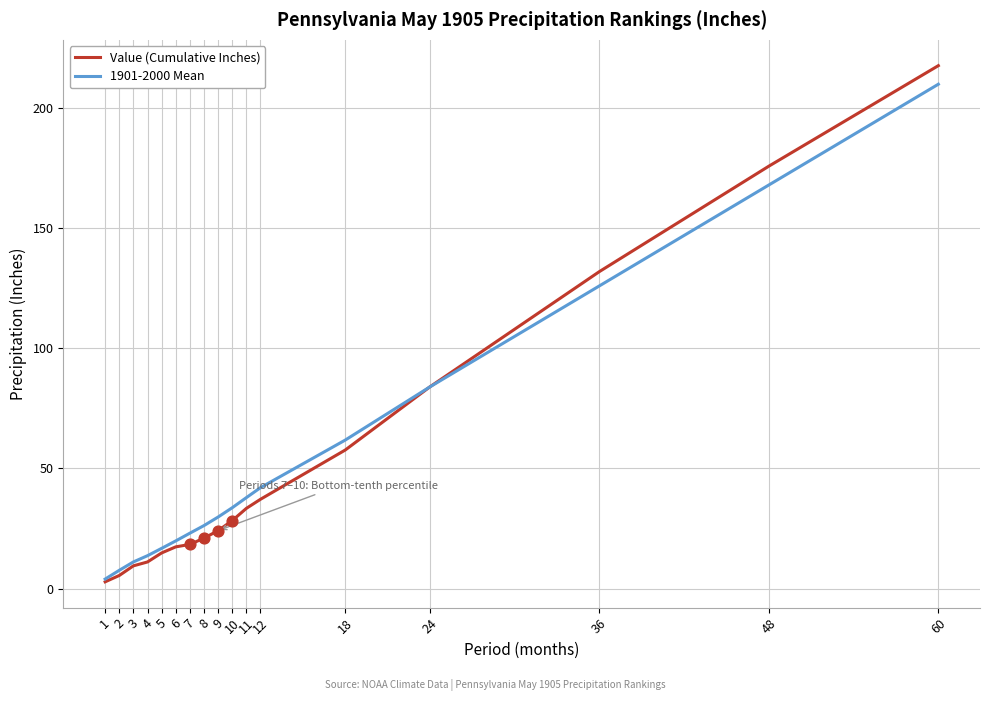

Is the value of 1901-2000 Mean at 36 greater than the value of Value (Cumulative Inches) at 24?

Yes